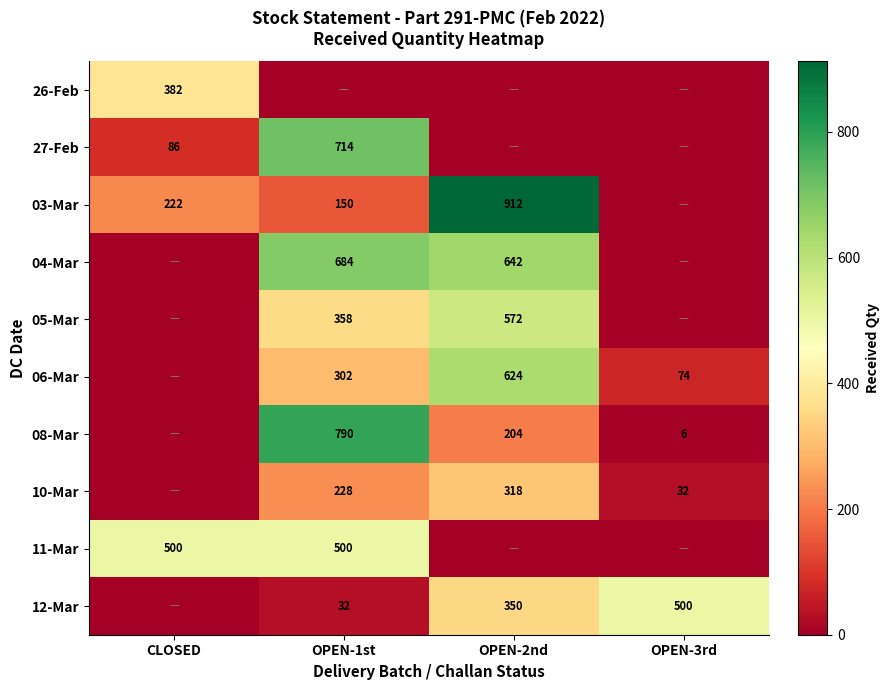

The 11-Mar series shows 500 at OPEN-1st. True or false?

True